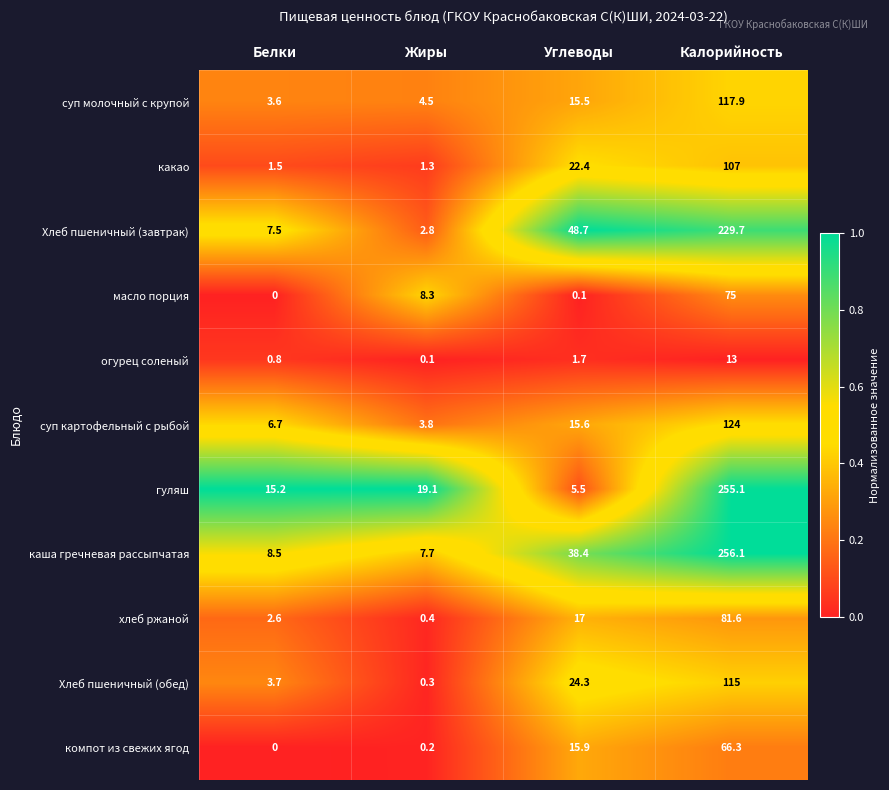

What is the approximate value of Хлеб пшеничный (завтрак) at Жиры?

2.8